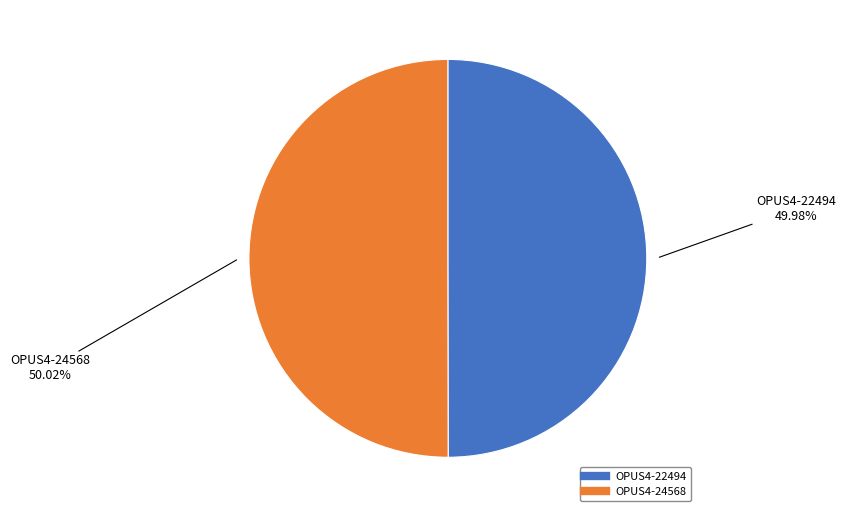

To the nearest percent, what portion does OPUS4-22494 represent?

50%